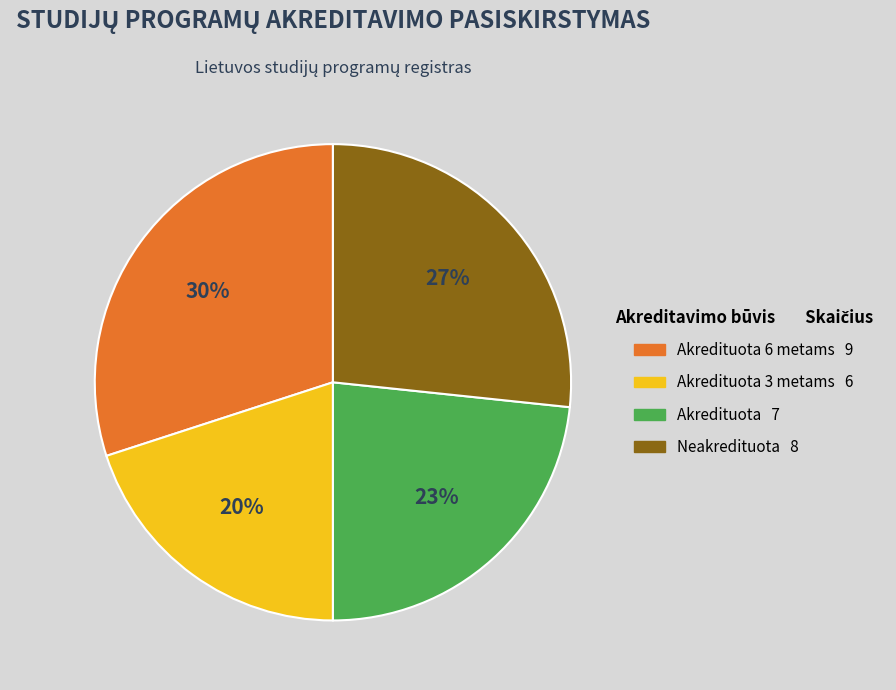

Is there any slice that represents more than half of the pie?

No